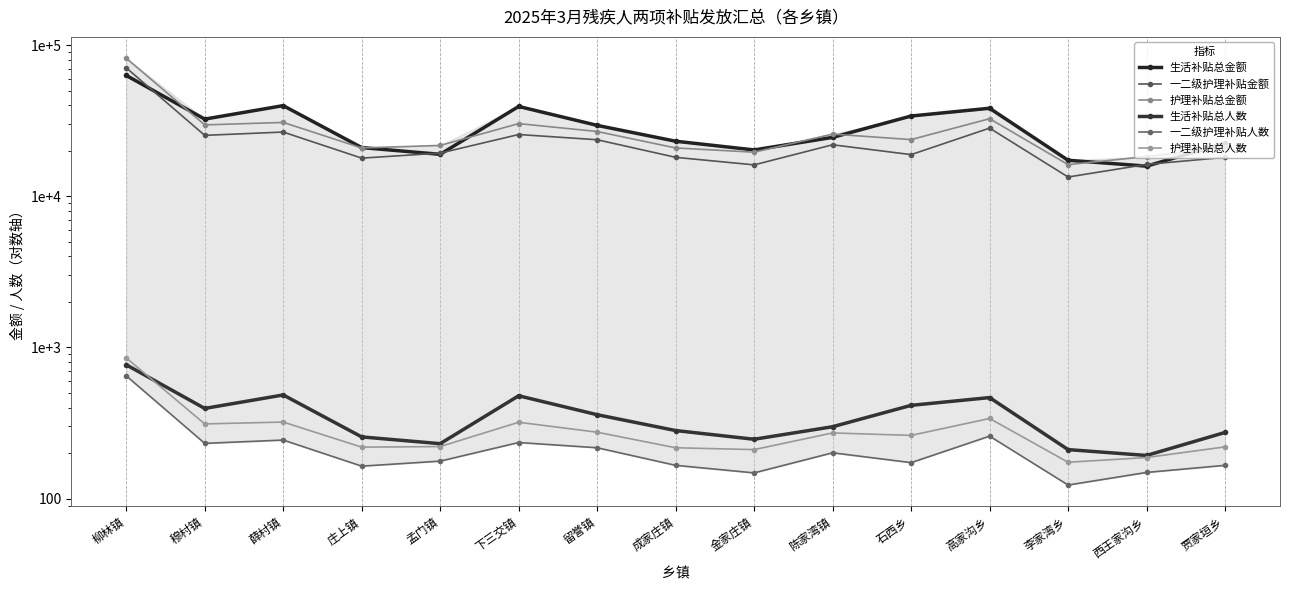

Is this an area chart (filled region under the line)?

No